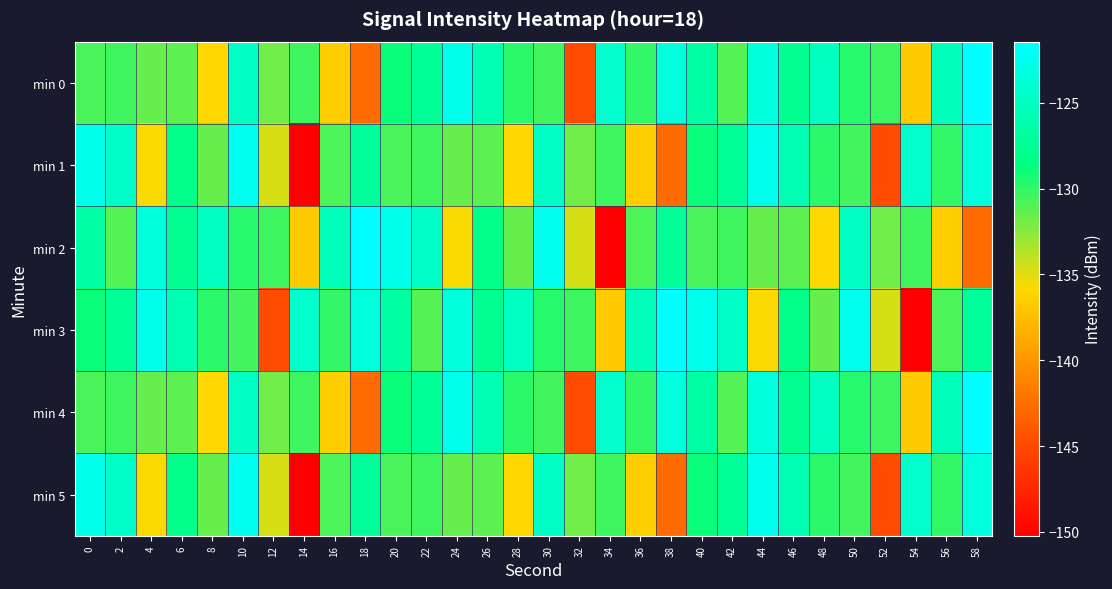

Reading left to right, list all the values displayed in this chart.

min 0: 0=-130.7	2=-130.4	4=-131.5	6=-131.2	8=-135.8	10=-124.7	12=-131.8	14=-130.4	16=-136.5	18=-142.6	20=-128.9	22=-127.3	24=-122.6	26=-125.7	28=-129.8	30=-130.5	32=-144.8	34=-124.3	36=-130.1	38=-123.4	40=-126.6	42=-131.0	44=-123.5	46=-127.7	48=-124.9	50=-129.7	52=-130.3	54=-136.7	56=-125.4	58=-121.4
min 1: 0=-122.6	2=-124.5	4=-135.7	6=-128.0	8=-131.5	10=-122.4	12=-134.7	14=-150.2	16=-130.8	18=-127.1	20=-130.7	22=-130.4	24=-131.5	26=-131.2	28=-135.8	30=-124.7	32=-131.8	34=-130.4	36=-136.5	38=-142.6	40=-128.9	42=-127.3	44=-122.6	46=-125.7	48=-129.8	50=-130.5	52=-144.8	54=-124.3	56=-130.1	58=-123.4
min 2: 0=-126.6	2=-131.0	4=-123.5	6=-127.7	8=-124.9	10=-129.7	12=-130.3	14=-136.7	16=-125.4	18=-121.4	20=-122.6	22=-124.5	24=-135.7	26=-128.0	28=-131.5	30=-122.4	32=-134.7	34=-150.2	36=-130.8	38=-127.1	40=-130.7	42=-130.4	44=-131.5	46=-131.2	48=-135.8	50=-124.7	52=-131.8	54=-130.4	56=-136.5	58=-142.6
min 3: 0=-128.9	2=-127.3	4=-122.6	6=-125.7	8=-129.8	10=-130.5	12=-144.8	14=-124.3	16=-130.1	18=-123.4	20=-126.6	22=-131.0	24=-123.5	26=-127.7	28=-124.9	30=-129.7	32=-130.3	34=-136.7	36=-125.4	38=-121.4	40=-122.6	42=-124.5	44=-135.7	46=-128.0	48=-131.5	50=-122.4	52=-134.7	54=-150.2	56=-130.8	58=-127.1
min 4: 0=-130.7	2=-130.4	4=-131.5	6=-131.2	8=-135.8	10=-124.7	12=-131.8	14=-130.4	16=-136.5	18=-142.6	20=-128.9	22=-127.3	24=-122.6	26=-125.7	28=-129.8	30=-130.5	32=-144.8	34=-124.3	36=-130.1	38=-123.4	40=-126.6	42=-131.0	44=-123.5	46=-127.7	48=-124.9	50=-129.7	52=-130.3	54=-136.7	56=-125.4	58=-121.4
min 5: 0=-122.6	2=-124.5	4=-135.7	6=-128.0	8=-131.5	10=-122.4	12=-134.7	14=-150.2	16=-130.8	18=-127.1	20=-130.7	22=-130.4	24=-131.5	26=-131.2	28=-135.8	30=-124.7	32=-131.8	34=-130.4	36=-136.5	38=-142.6	40=-128.9	42=-127.3	44=-122.6	46=-125.7	48=-129.8	50=-130.5	52=-144.8	54=-124.3	56=-130.1	58=-123.4